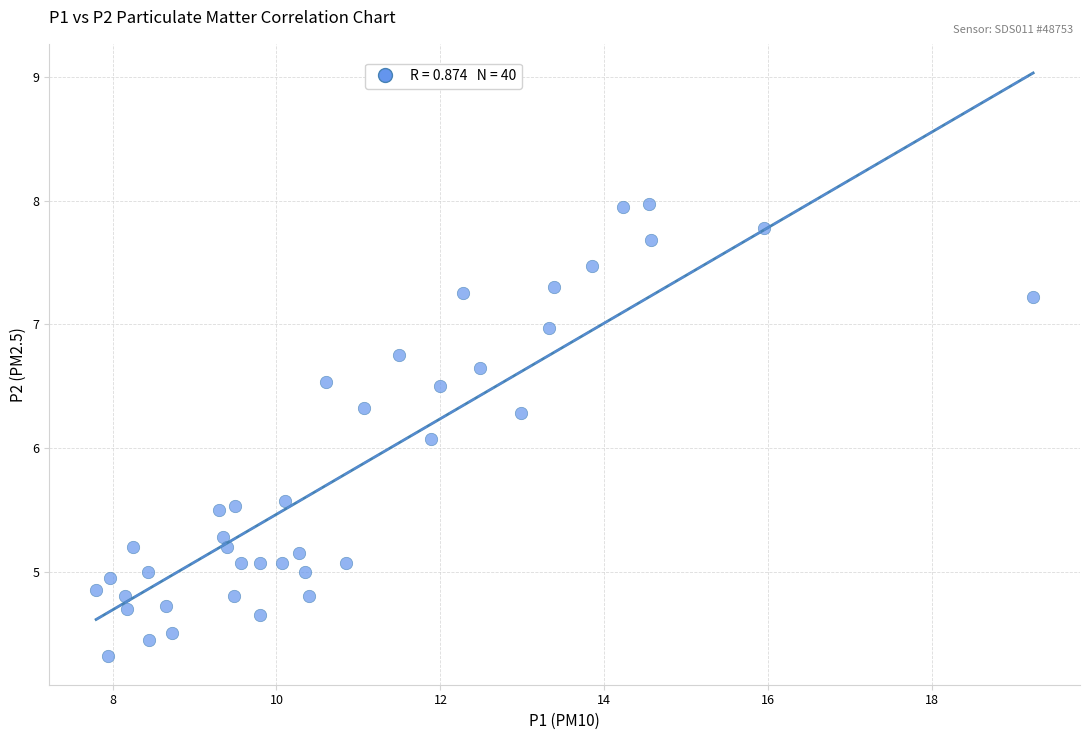

What Y value in the scatter plot is closest to 6?

6.1